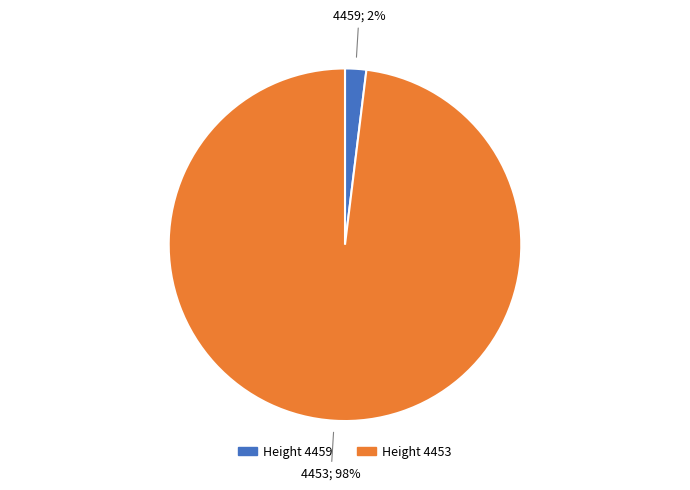

To the nearest percent, what is the difference between the largest and smallest slice percentages?

96%